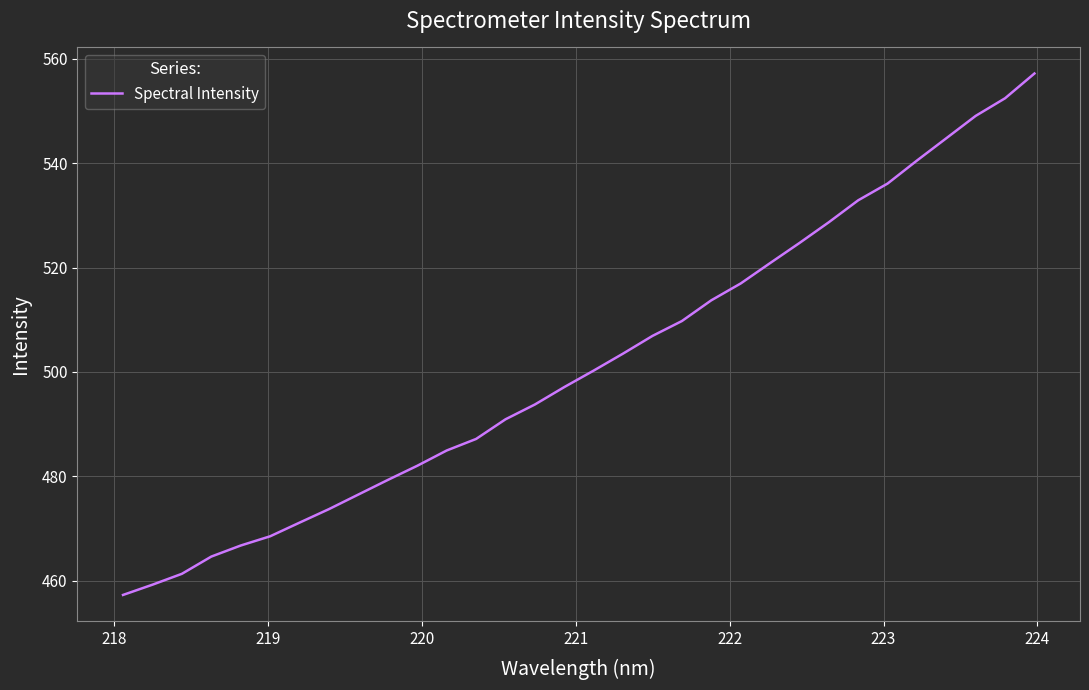

What is the minimum value shown in the chart?

457.2